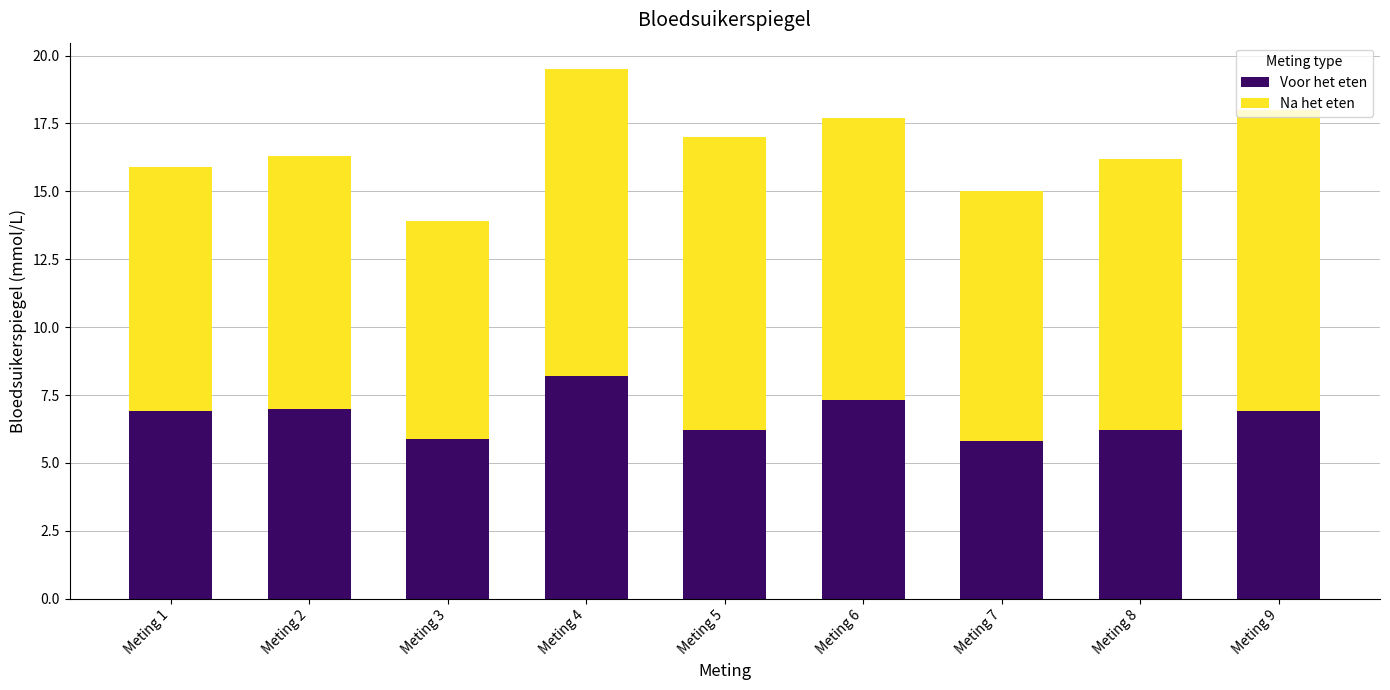

How many bars are there in total?

9